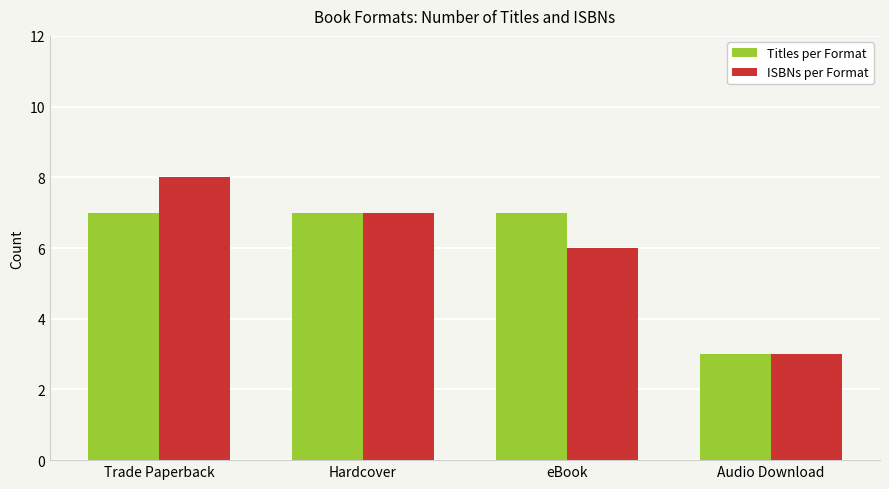

Reading left to right, extract all data points from this chart.

Titles per Format: 7	7	7	3
ISBNs per Format: 8	7	6	3